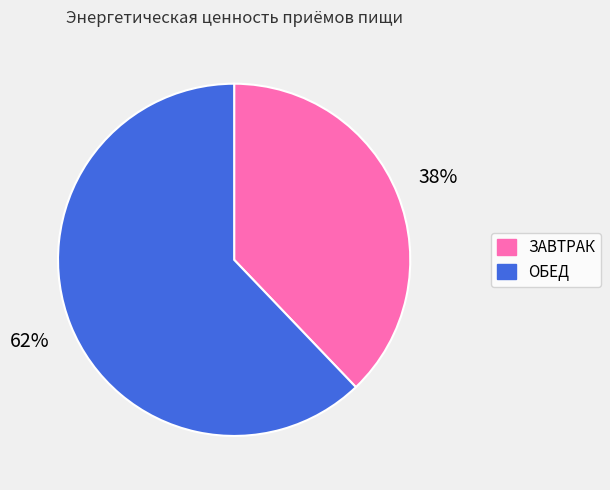

How many slices are in this pie chart?

2